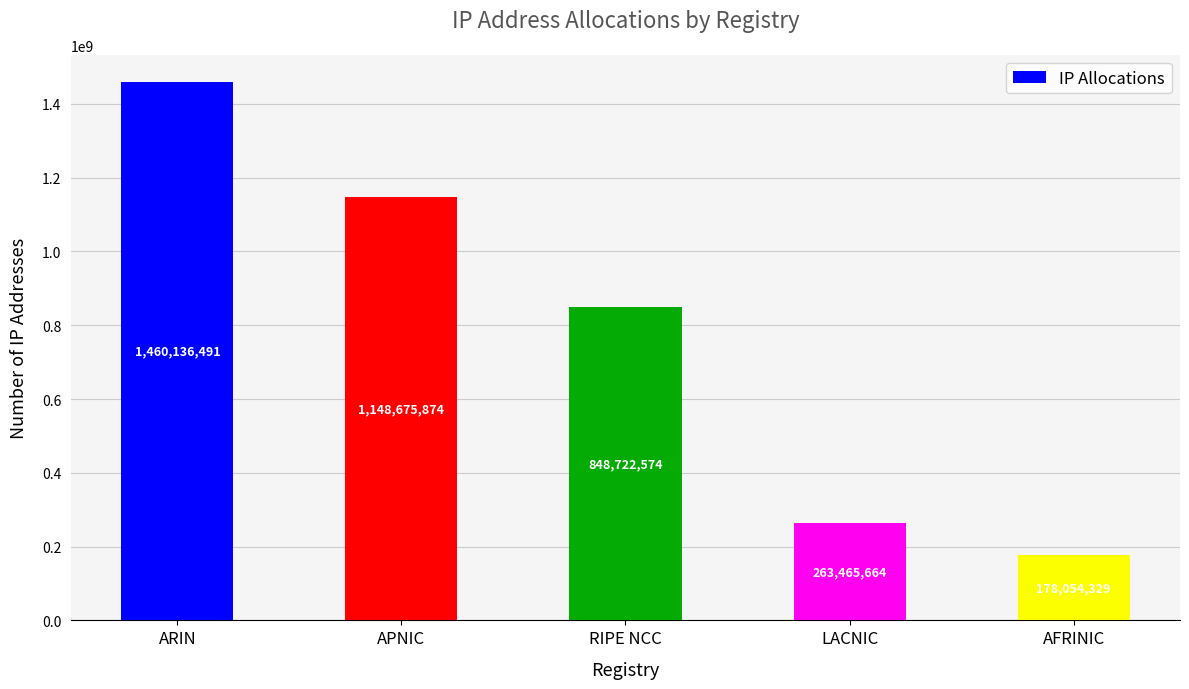

What is the value of the 3rd bar from the left?

848722574